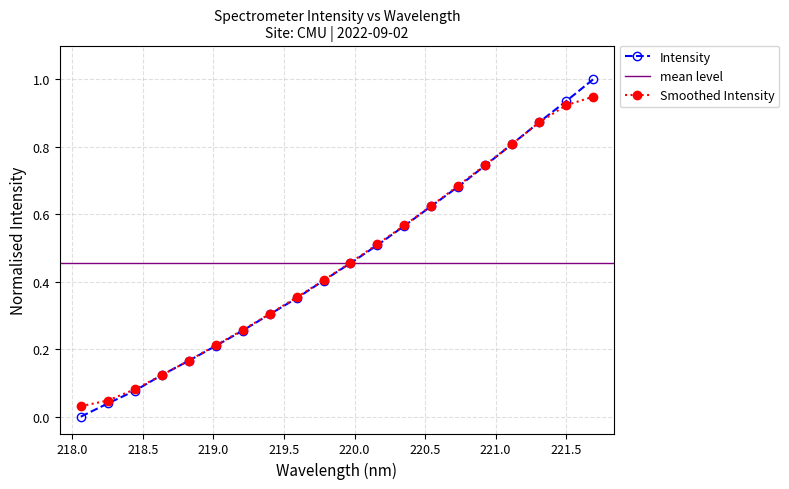

How many positive values are there?

19